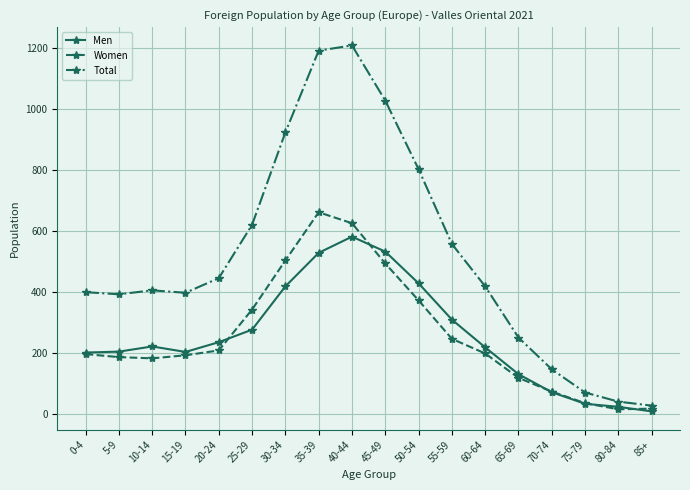

Which series has the widest spread of values?

Total